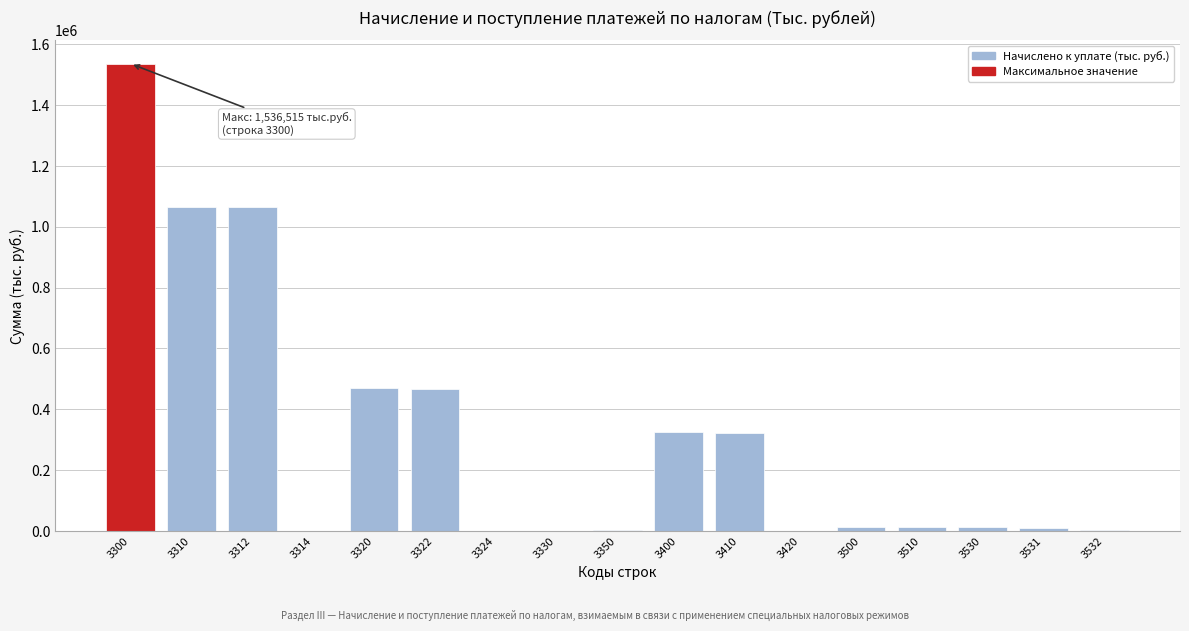

What is the maximum value shown in the chart?

1536515